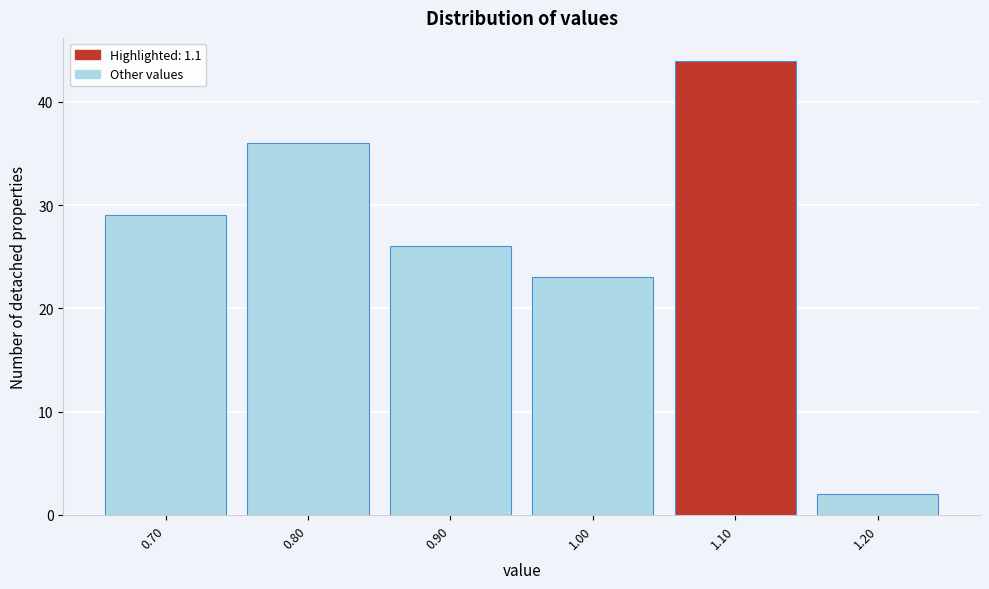

Reading left to right, list every bar in this chart as the range it spans on the x-axis followed by its height. The values are not printed on the chart, so give them approximately, as read against the axis.

0.65 to 0.75: 29
0.75 to 0.85: 36
0.85 to 0.95: 26
0.95 to 1.05: 23
1.05 to 1.15: 44
1.15 to 1.25: 2